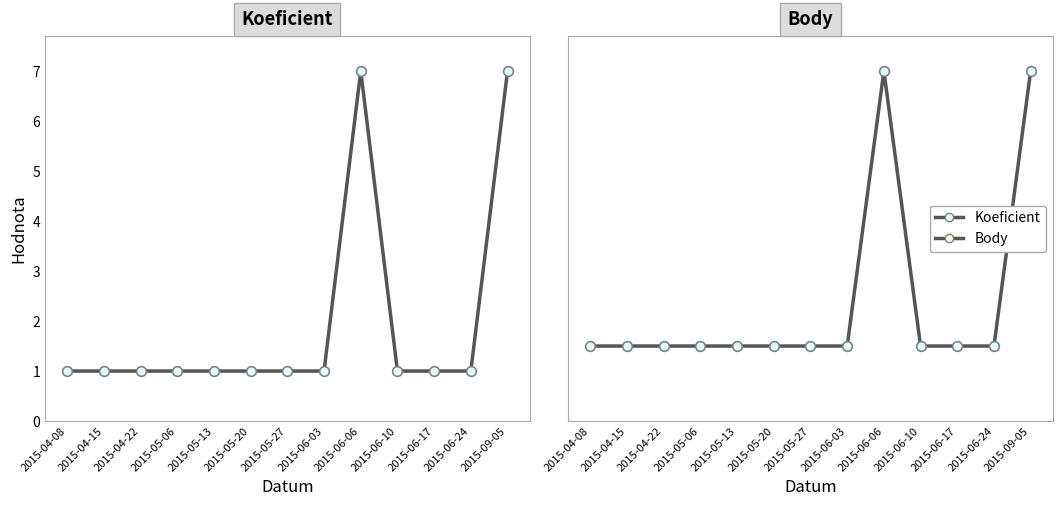

What is the difference between the highest and lowest values at 2015-04-15?

0.5